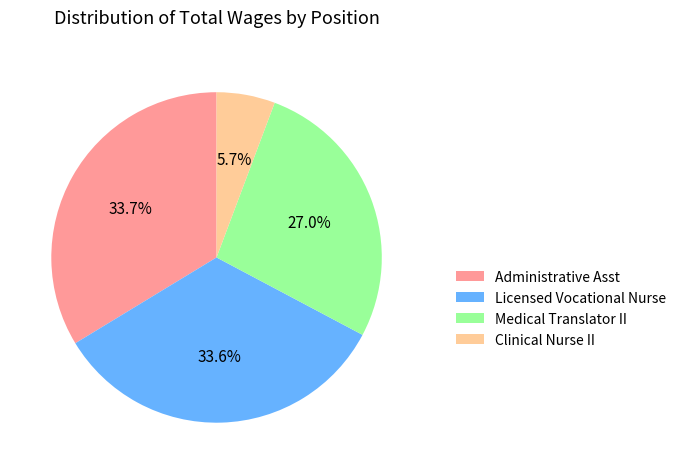

Which has a higher value, Licensed Vocational Nurse or Medical Translator II?

Licensed Vocational Nurse